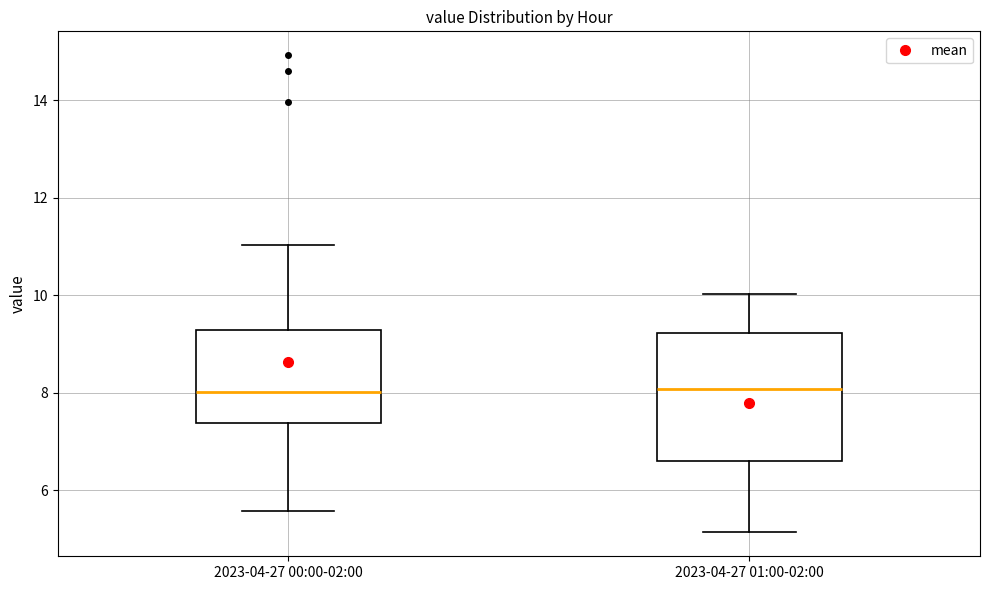

Where does the lower whisker of the box for 2023-04-27 01:00-02:00 end on the y-axis? The values are not printed on the chart, so give them approximately, as read against the axis.

5.2